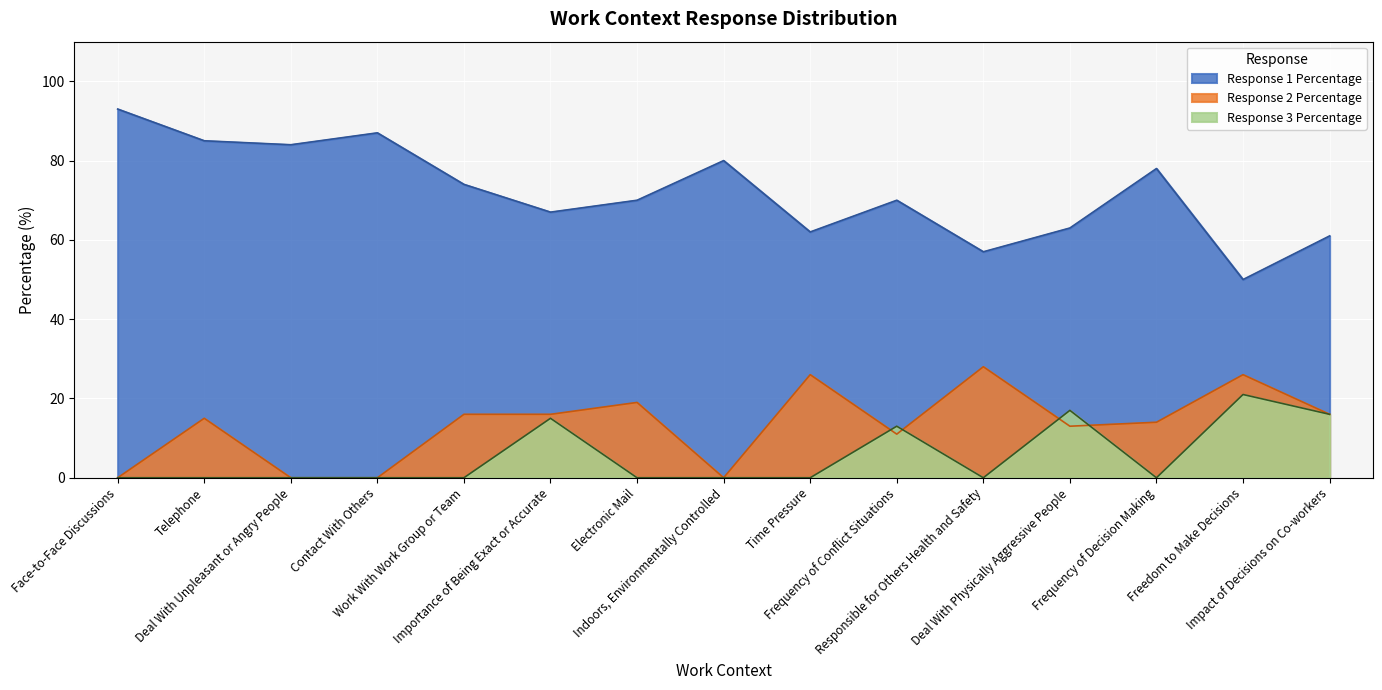

Which category has the lowest value in the Response 1 Percentage series?

Freedom to Make Decisions